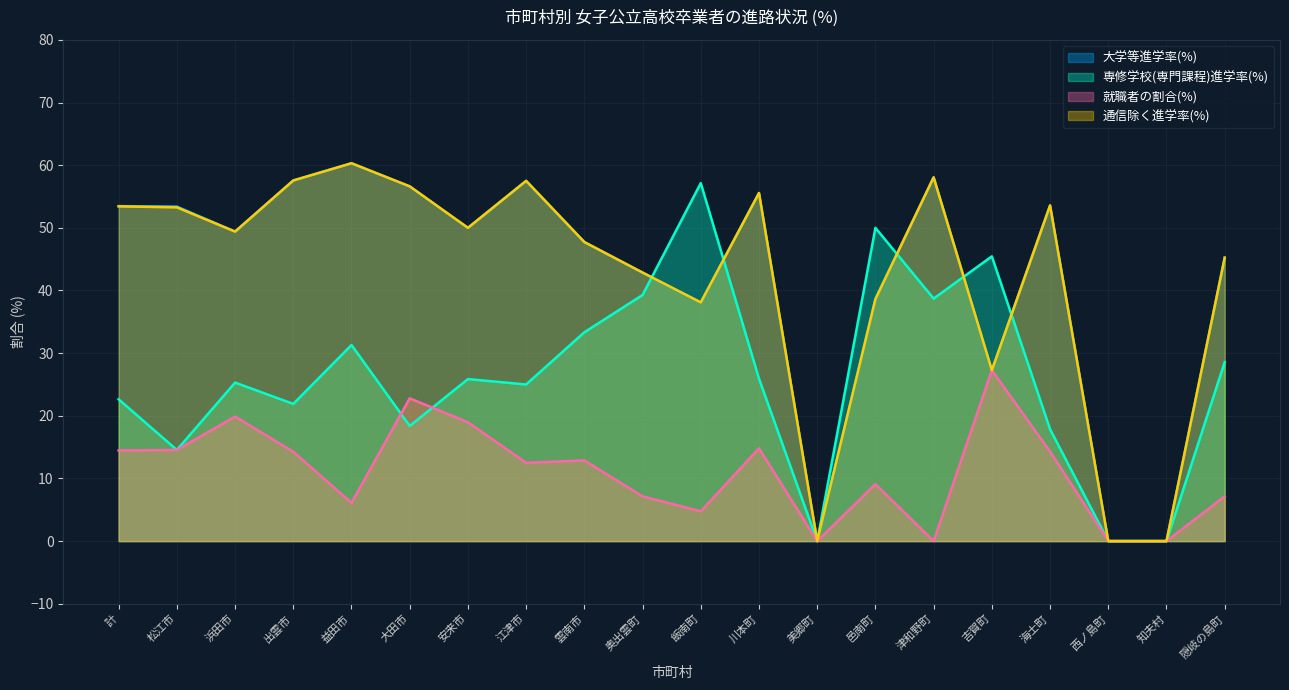

What is the sum of all 大学等進学率(%) values?

845.3